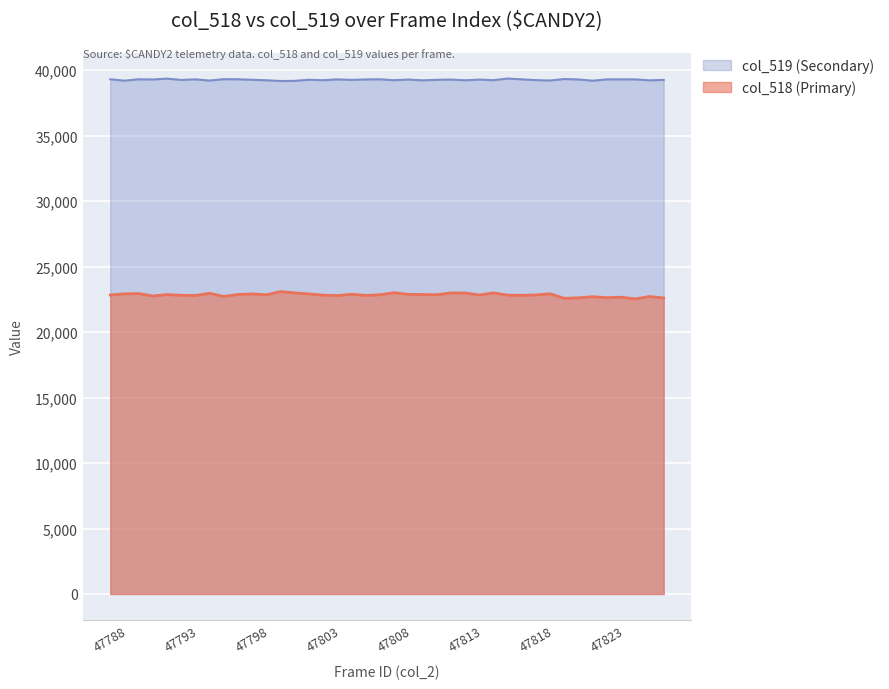

Reading left to right, list all the values displayed in this chart.

col_518 (Primary): 47788=22826	47789=22913	47790=22938	47791=22750	47792=22859	47793=22803	47794=22789	47795=22958	47796=22716	47797=22867	47798=22911	47799=22842	47800=23088	47801=22988	47802=22911	47803=22816	47804=22782	47805=22886	47806=22796	47807=22843	47808=23002	47809=22879	47810=22868	47811=22847	47812=22983	47813=22980	47814=22827	47815=22988	47816=22816	47817=22800	47818=22832	47819=22924	47820=22570	47821=22609	47822=22701	47823=22624	47824=22661	47825=22528	47826=22712	47827=22594
col_519 (Secondary): 47788=39298	47789=39188	47790=39296	47791=39279	47792=39347	47793=39246	47794=39292	47795=39198	47796=39303	47797=39296	47798=39257	47799=39220	47800=39163	47801=39175	47802=39260	47803=39225	47804=39288	47805=39249	47806=39283	47807=39294	47808=39225	47809=39276	47810=39215	47811=39254	47812=39273	47813=39218	47814=39273	47815=39225	47816=39351	47817=39292	47818=39230	47819=39202	47820=39316	47821=39282	47822=39187	47823=39288	47824=39291	47825=39290	47826=39214	47827=39248